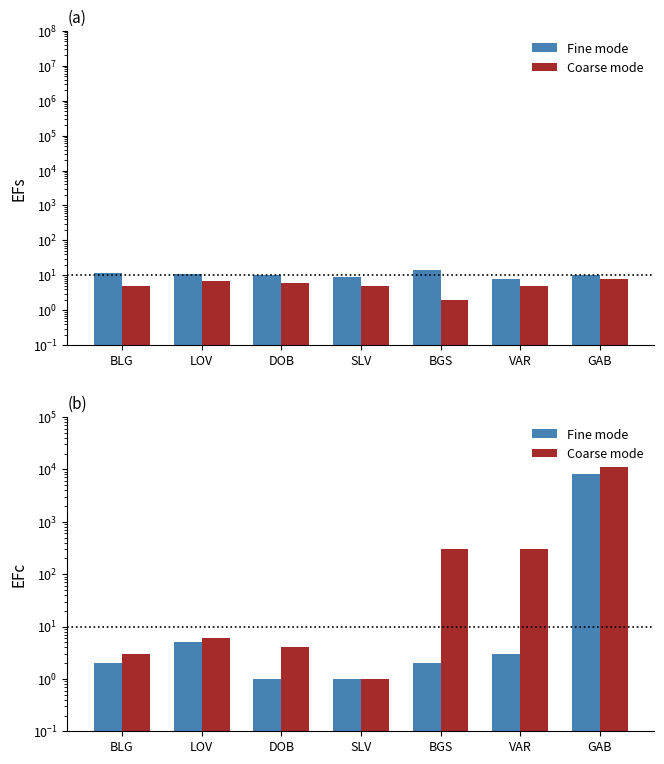

What is the label of the 1st bar from the right?

GAB